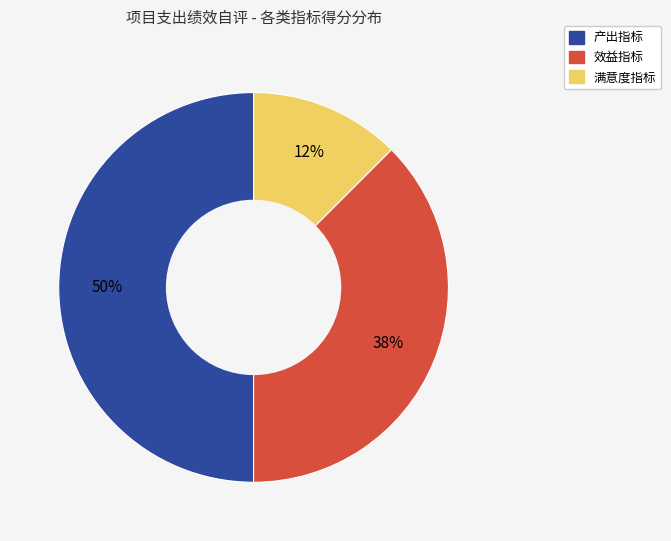

Do 效益指标 and 产出指标 together represent more than half of the pie?

Yes